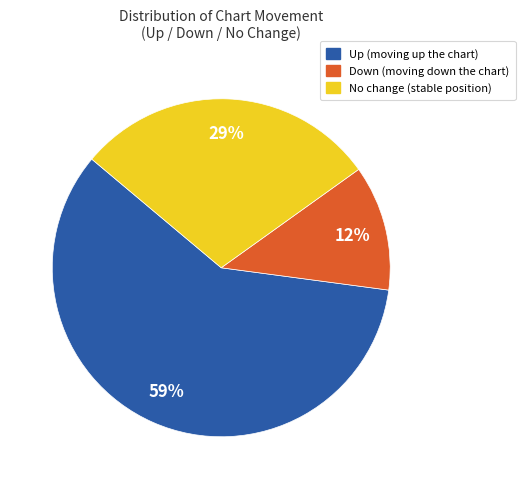

Does any single category account for the majority?

Yes